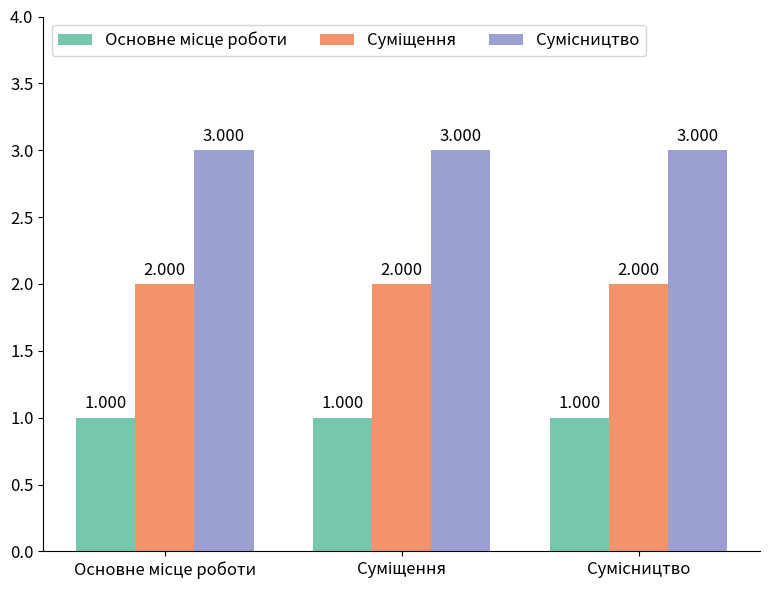

At how many categories does at least one series exceed 1?

3